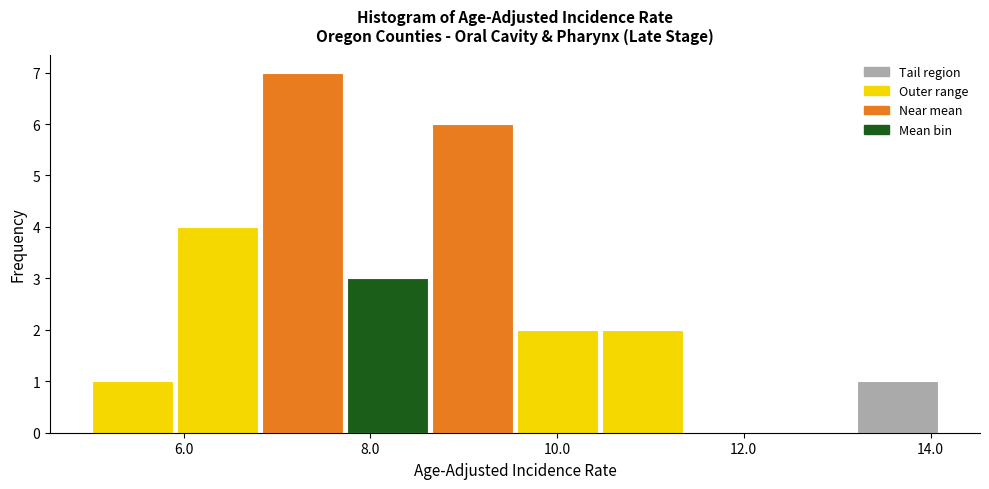

Over which range of the x-axis is the bar tallest?

6.8 to 7.8